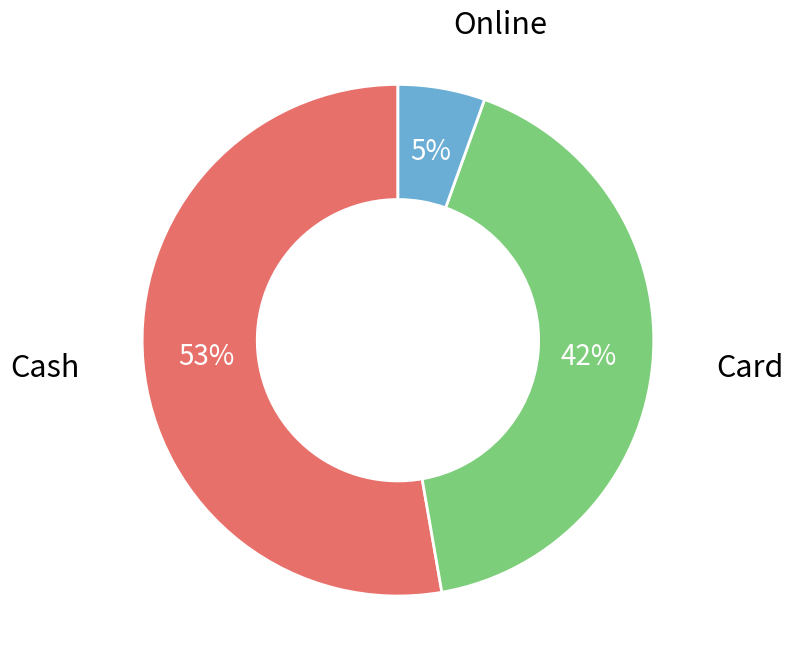

To the nearest percent, what is the average slice percentage?

33%